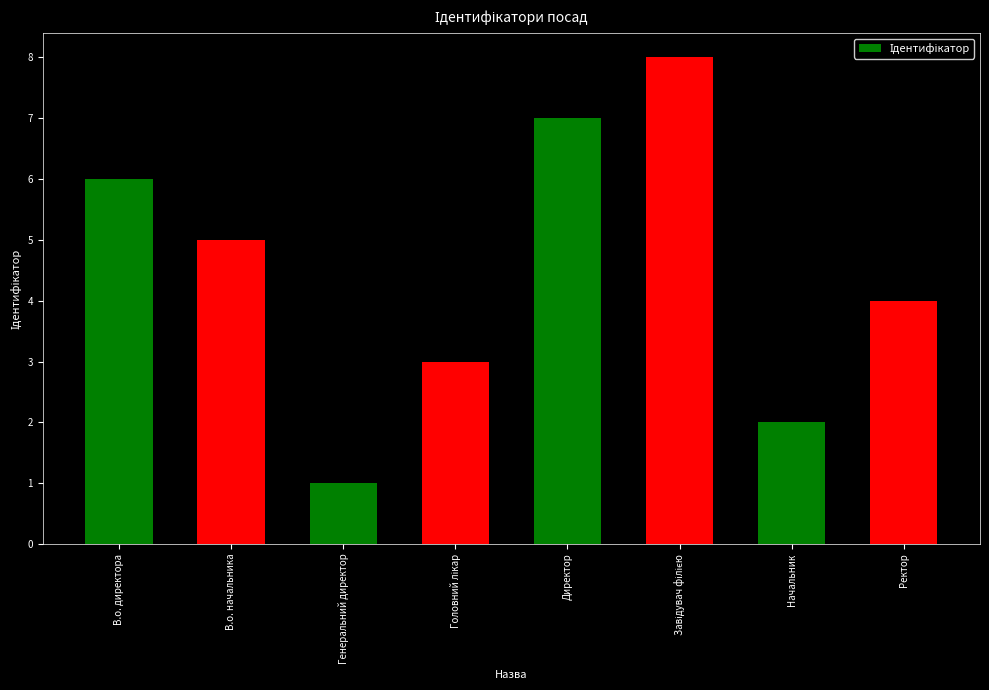

The value at Директор is 10. True or false?

False